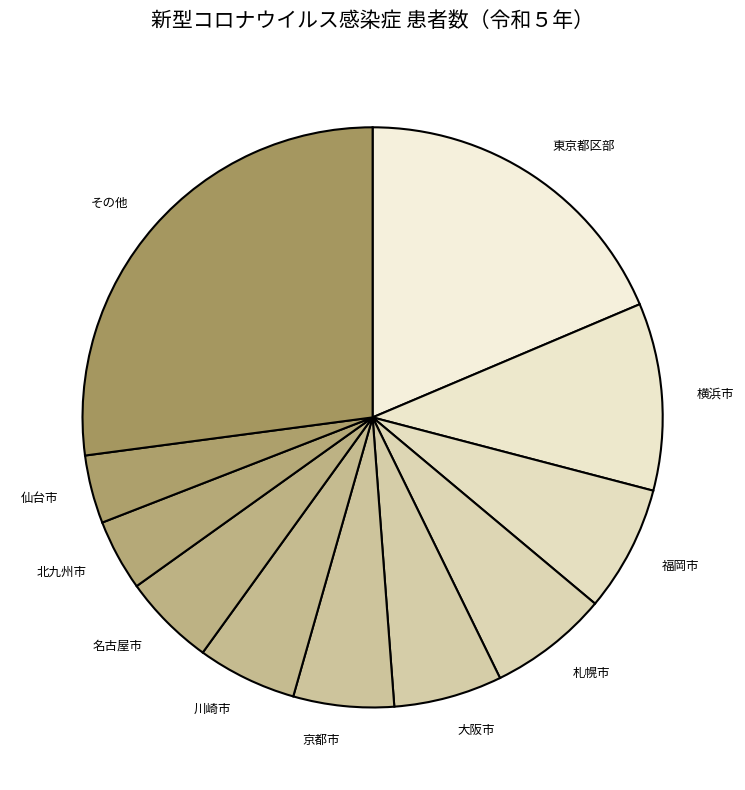

Combined, do 川崎市 and 名古屋市 account for over 50%?

No